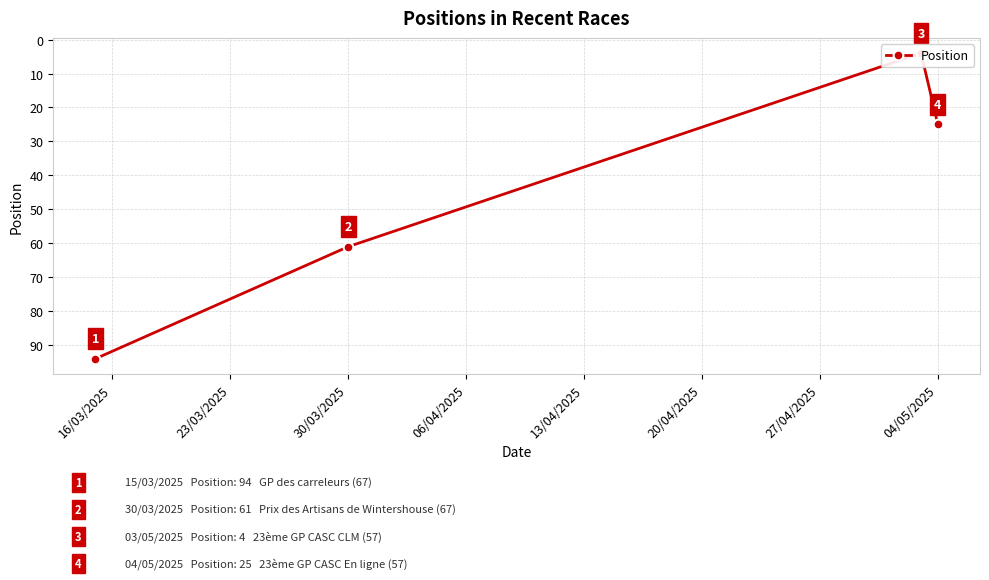

Count the number of categories in the chart.

4